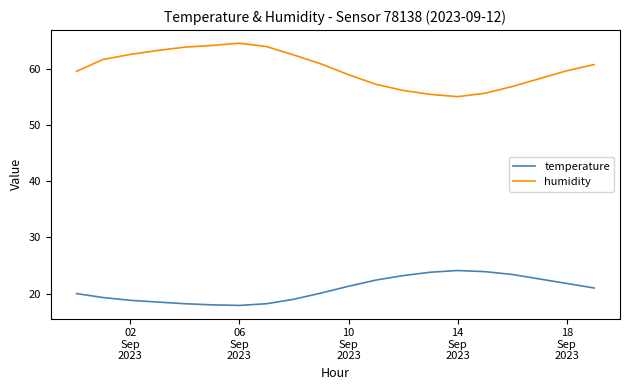

What is the difference between the maximum and second lowest values in the temperature series?

6.1